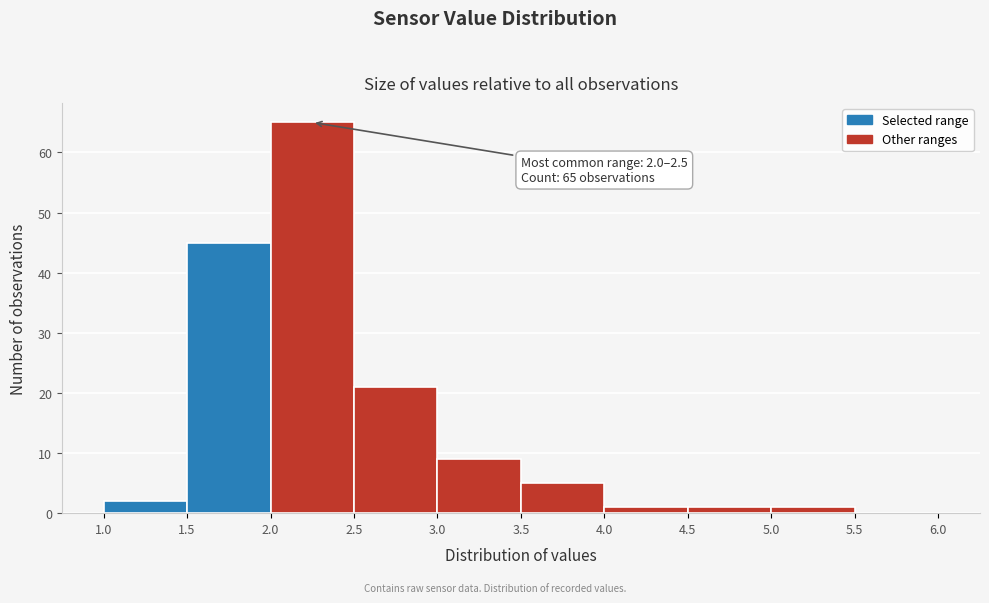

Which range on the x-axis has the tallest bar?

2.0 to 2.5